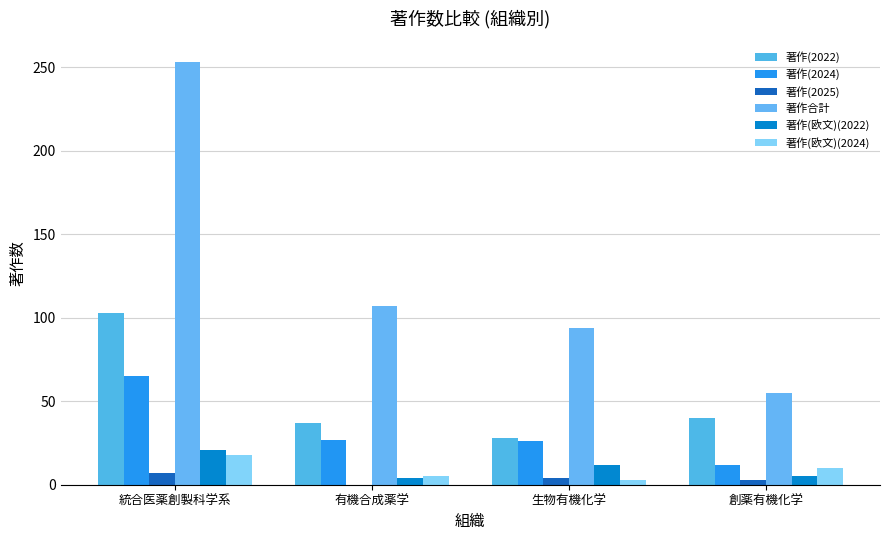

What is the maximum value for 著作合計?

253